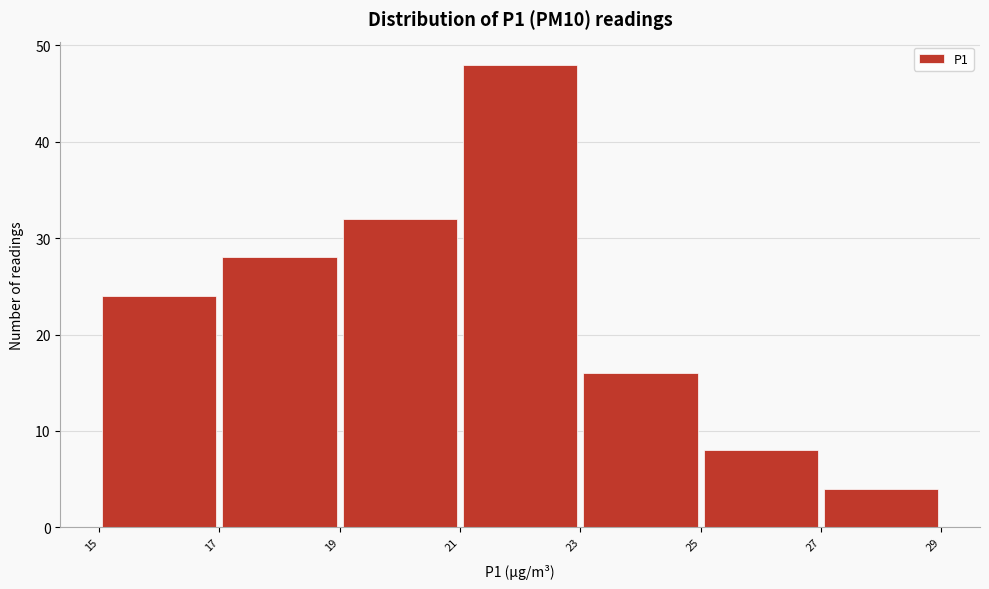

Reading left to right, transcribe this chart: for each bar, give the range it covers on the x-axis and its height. The values are not printed on the chart, so give them approximately, as read against the axis.

15 to 17: 24
17 to 19: 28
19 to 21: 32
21 to 23: 48
23 to 25: 16
25 to 27: 8
27 to 29: 4